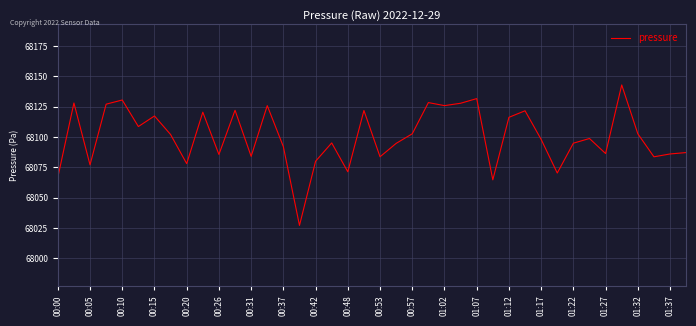

What is the smallest value displayed?

68027.1